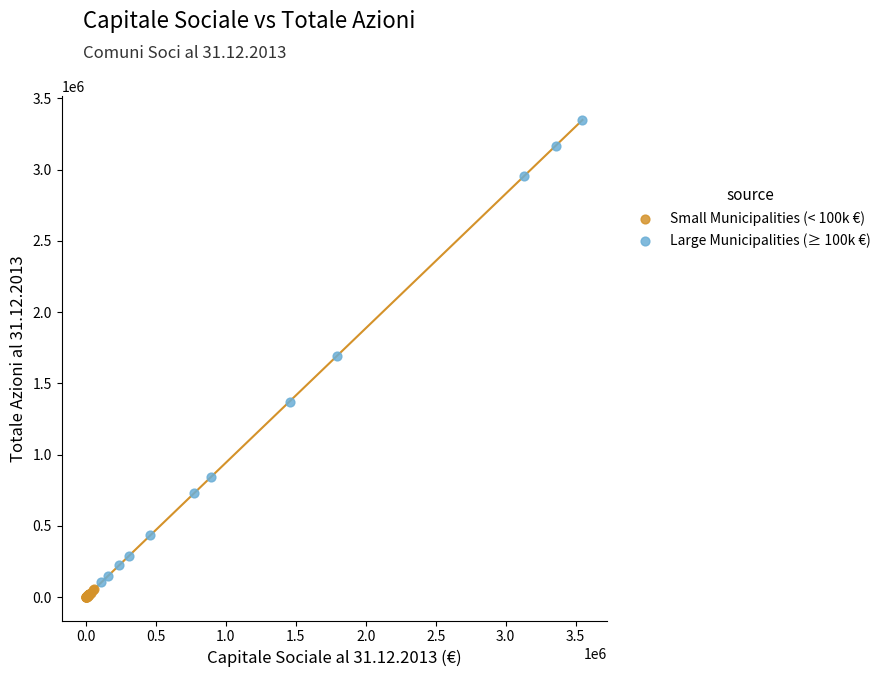

Which series reaches the minimum Y coordinate?

Small Municipalities (< 100k €)